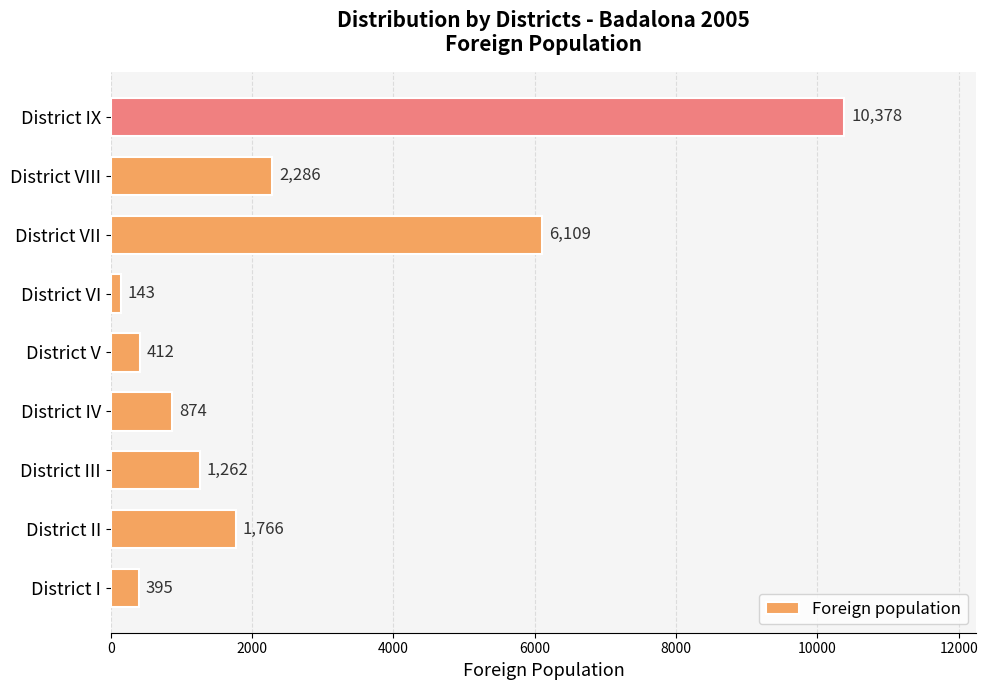

Reading bottom to top, what are all the values shown in this chart?

395	1766	1262	874	412	143	6109	2286	10378